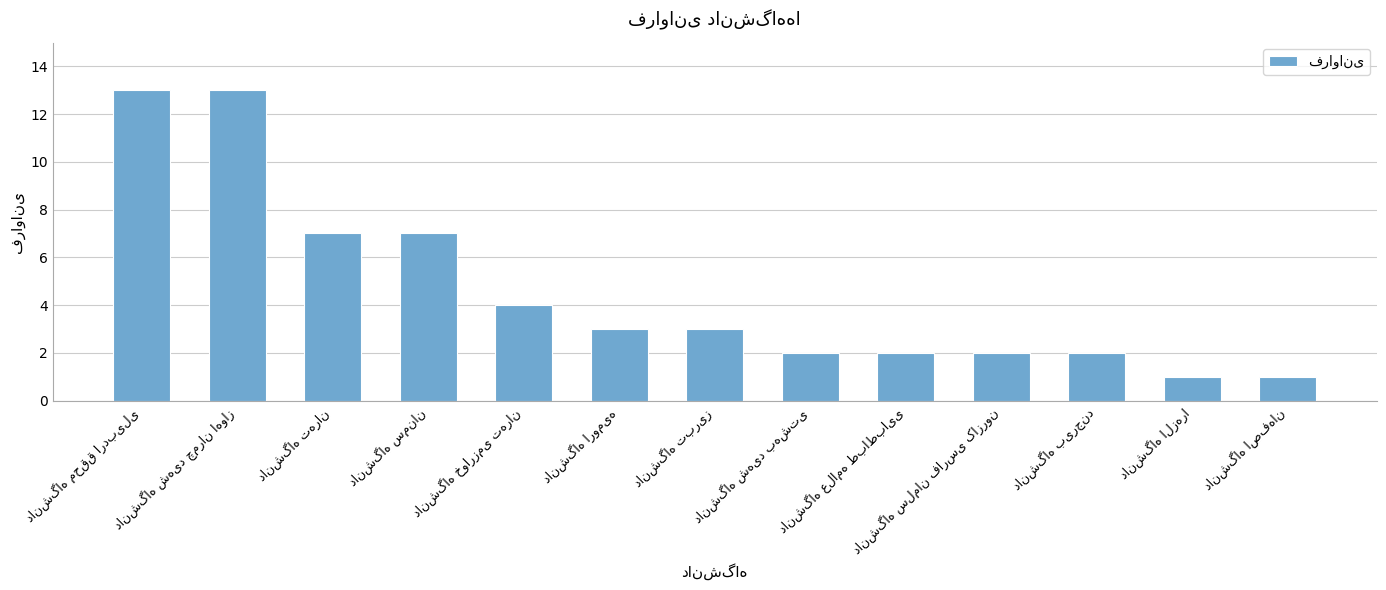

What is the value of the 5th bar from the left?

4